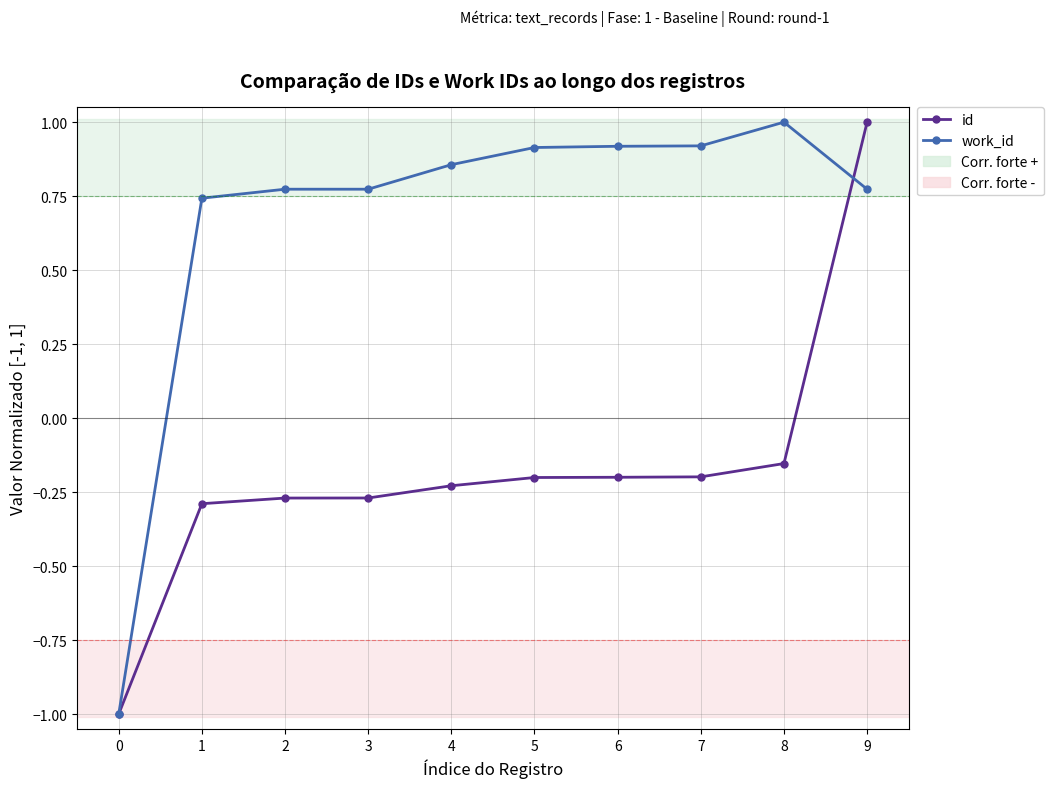

How many negative values does the id series have?

9